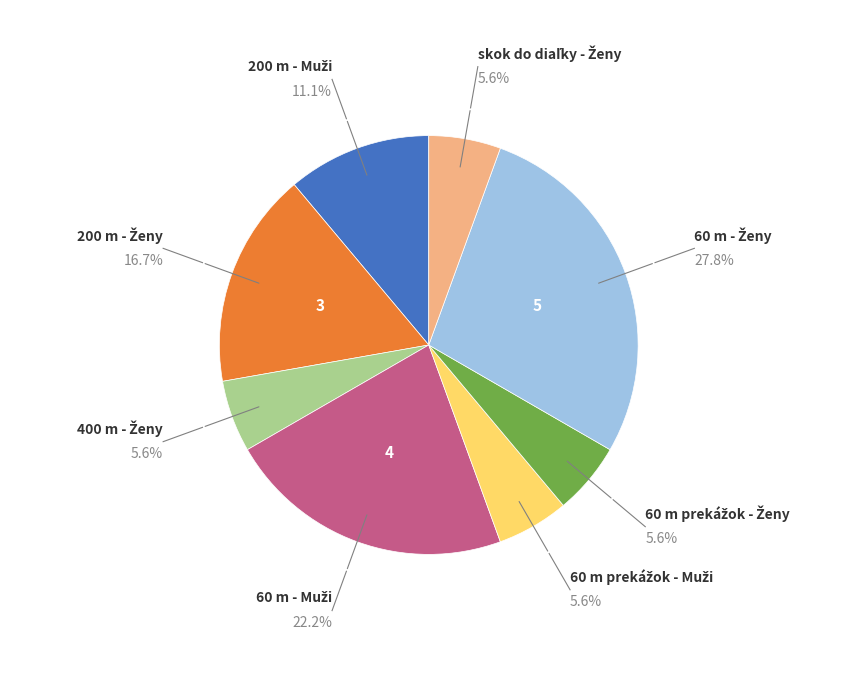

Is there any slice that represents more than half of the pie?

No